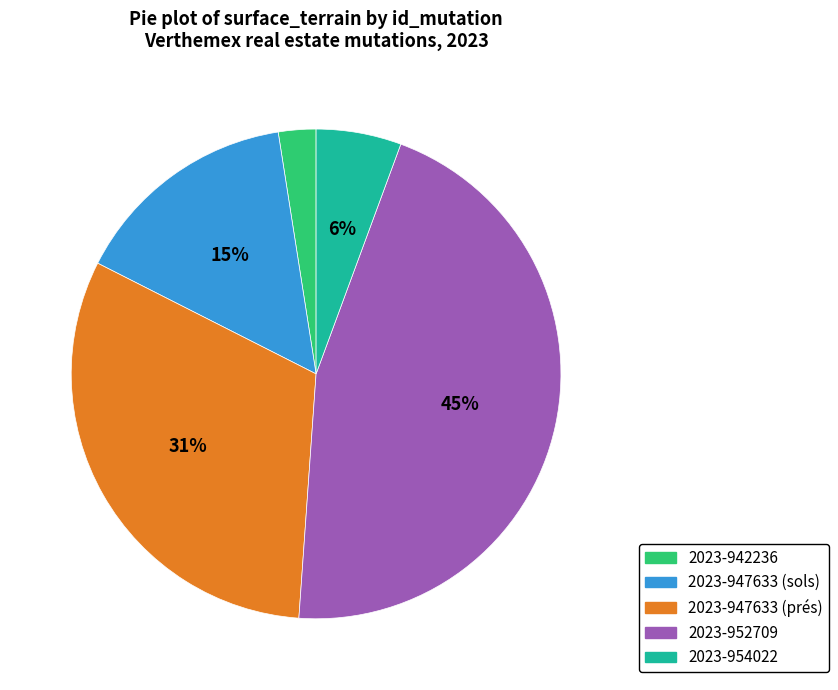

Is there a majority slice in this chart?

No